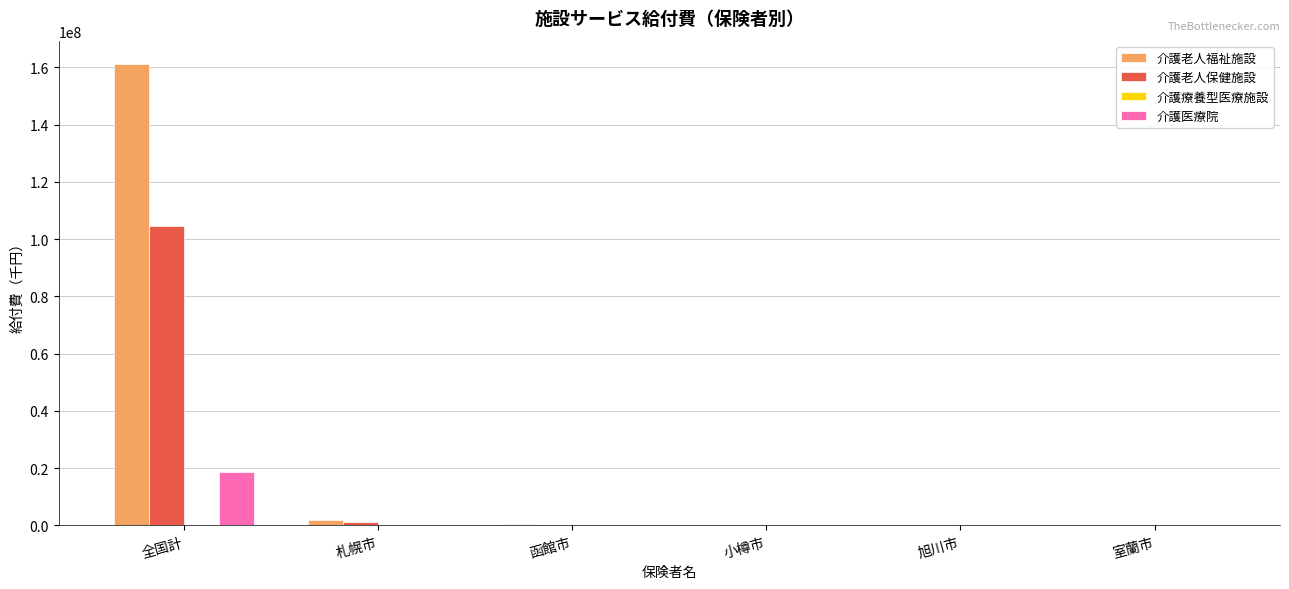

At which category is the sum across all series the highest?

全国計